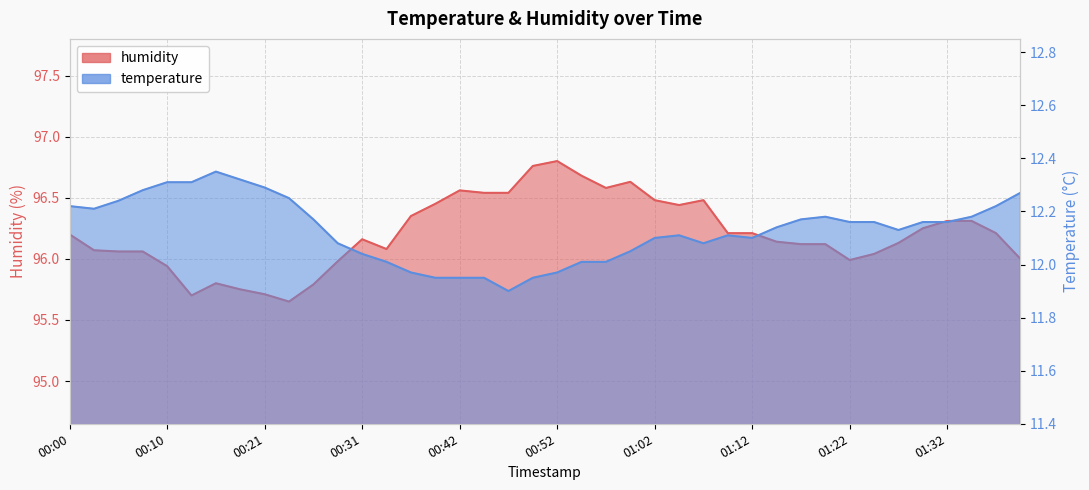

List the series in order of their peak value, highest first.

humidity, temperature